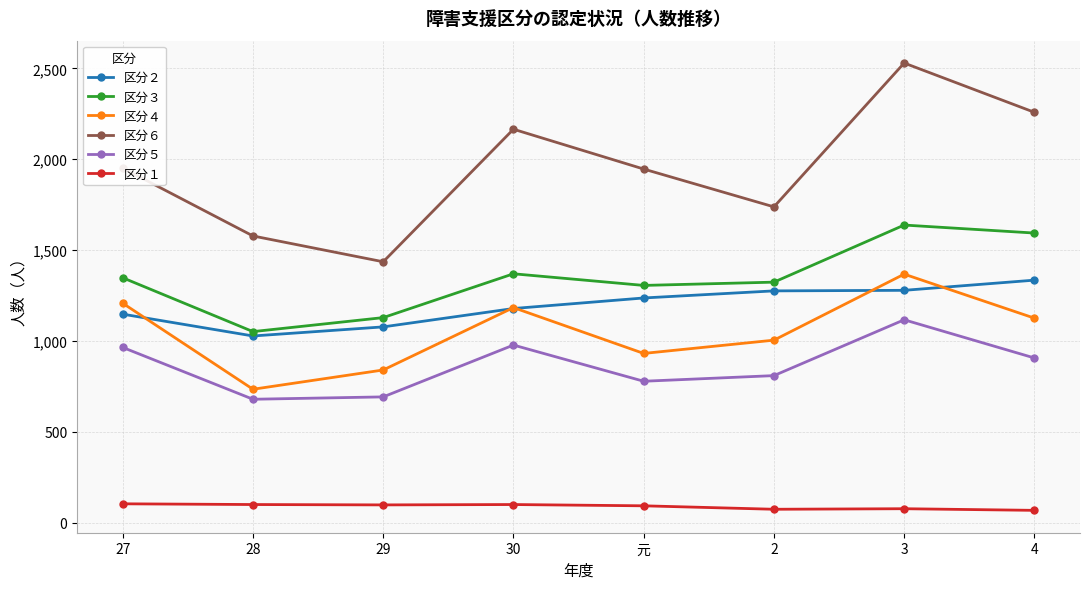

True or false: 区分３ has more than 1 interior local peaks.

True